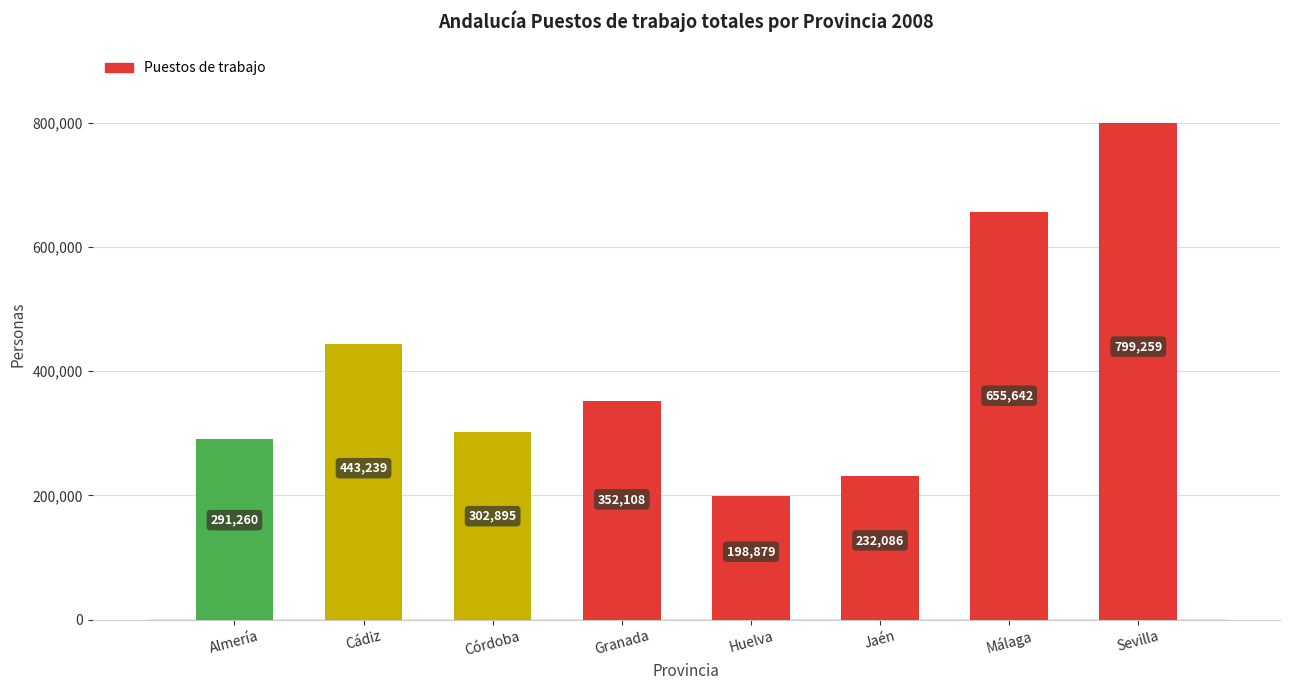

The value at Cádiz is 443239. True or false?

True